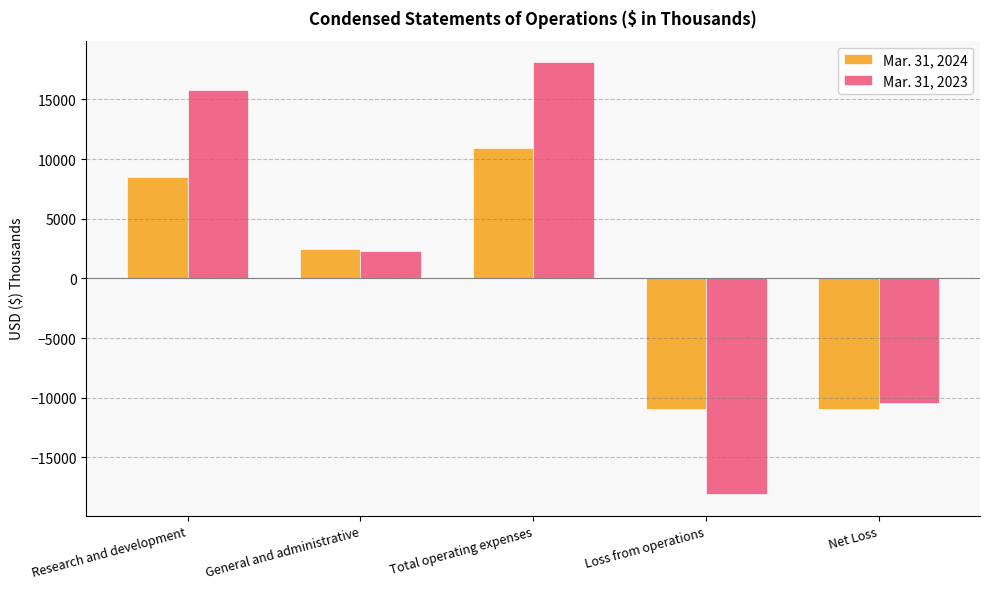

Read the Mar. 31, 2024 value at Research and development, to the nearest 50.

8500